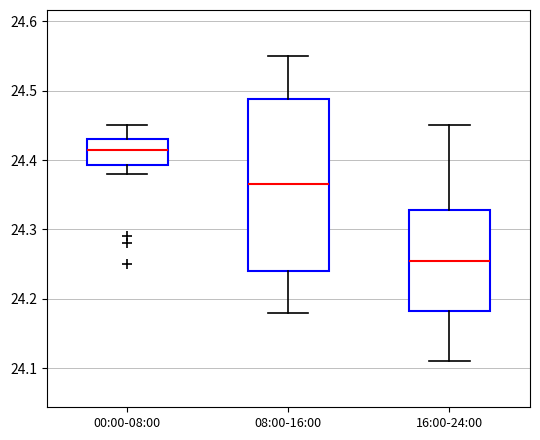

Which box has the highest median line?

00:00-08:00